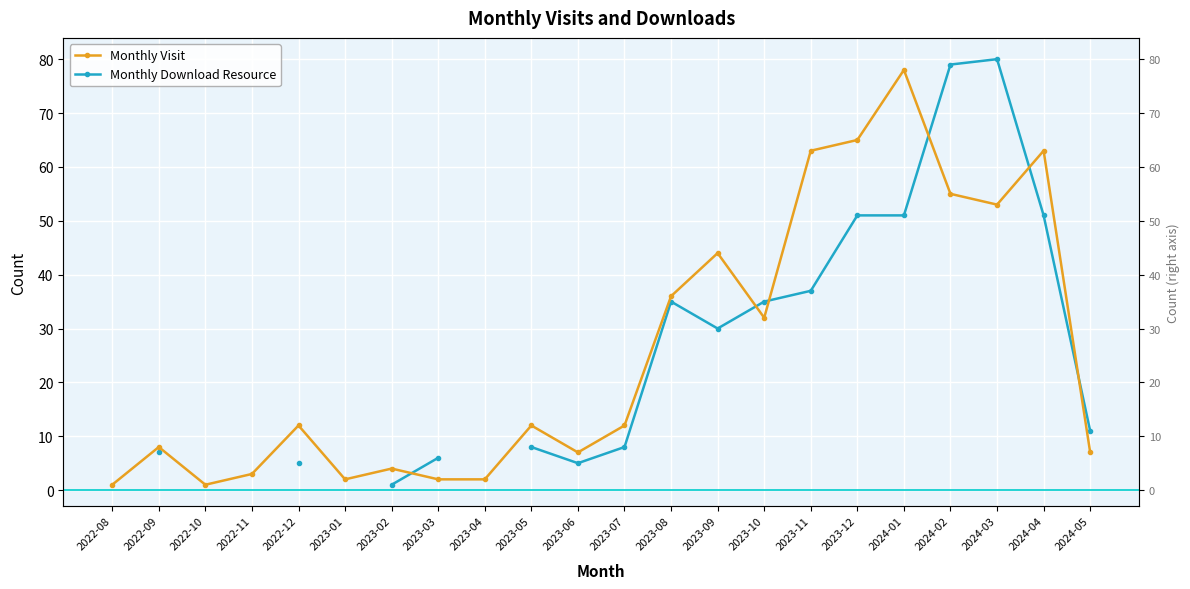

The Monthly Download Resource series shows 1.0 at 2023-02. True or false?

True